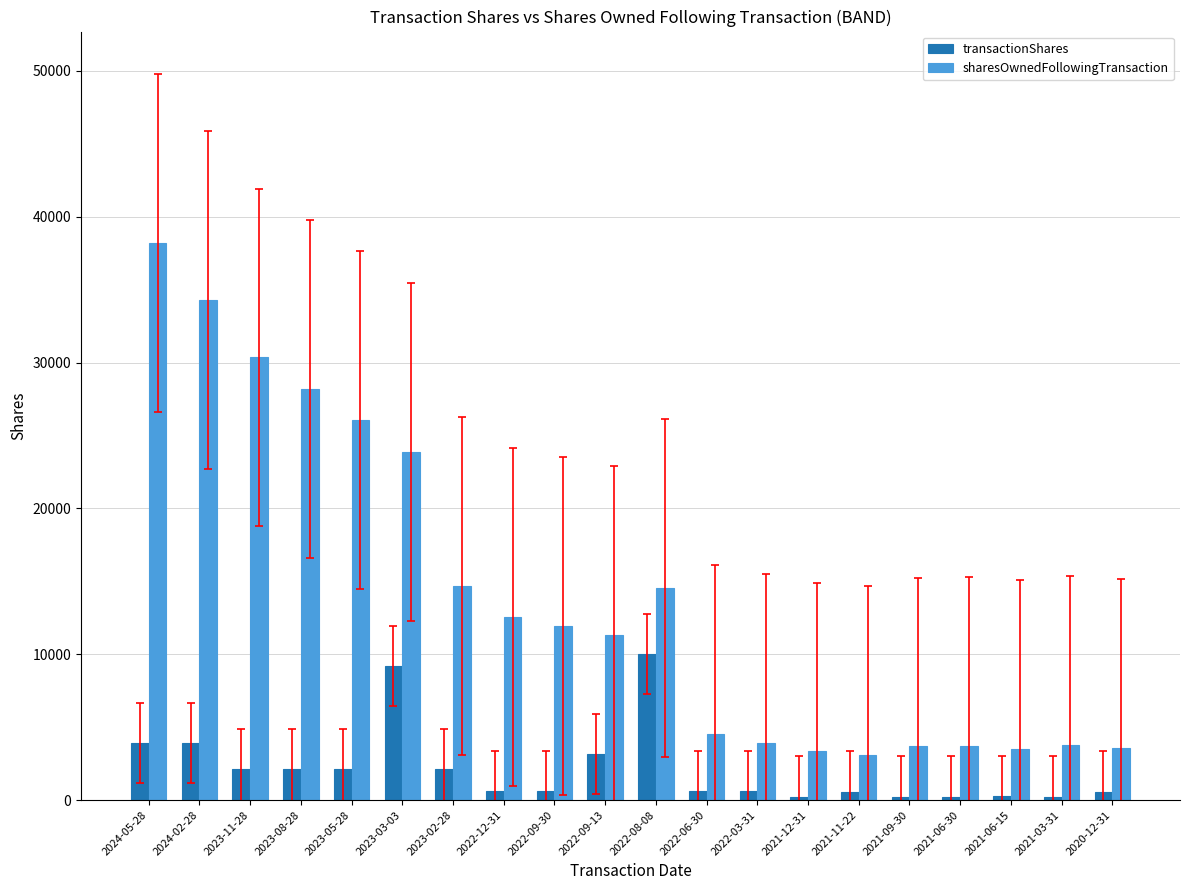

Which series has the largest total across all categories?

sharesOwnedFollowingTransaction